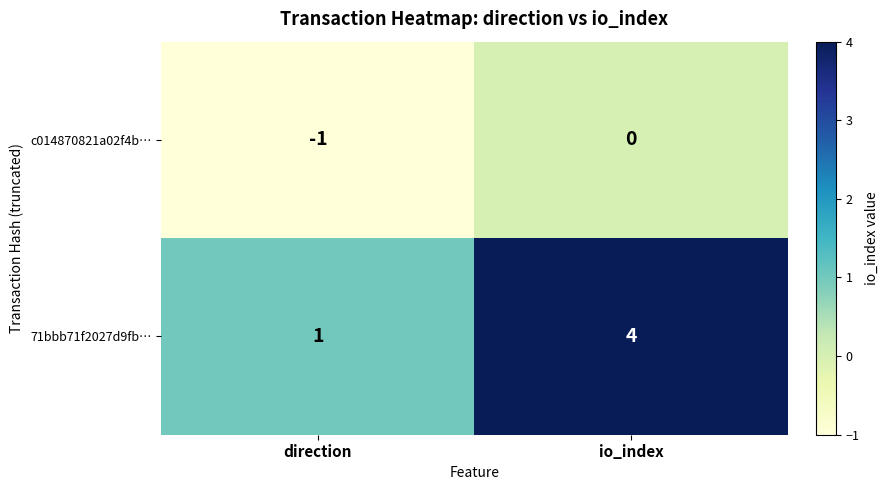

How many data points does each series have?

2